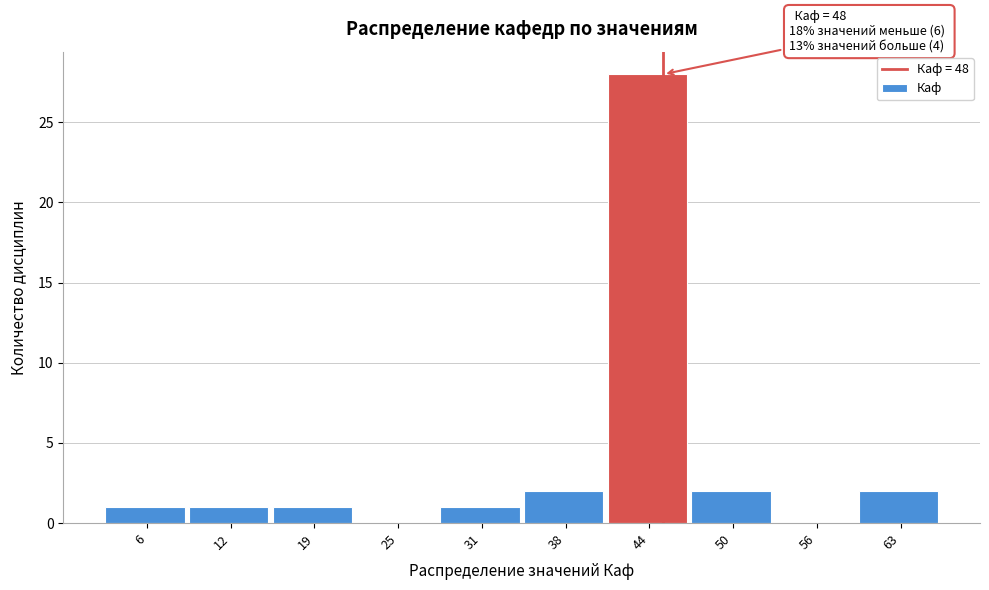

Reading right to left, extract all data points from this chart.

63=2	56=0	50=2	44=28	38=2	31=1	25=0	19=1	12=1	6=1